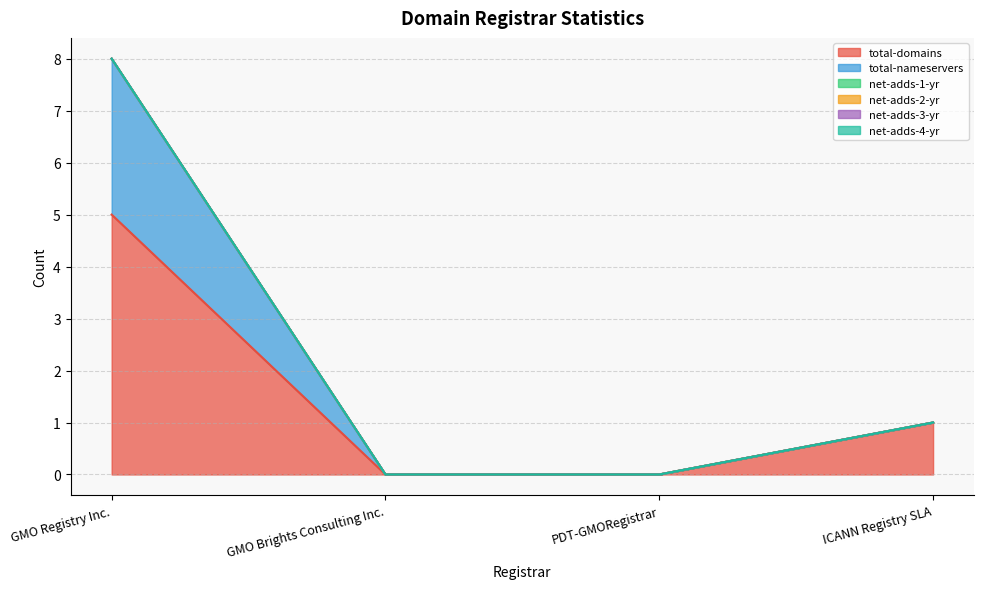

How many series are shown in this chart?

6